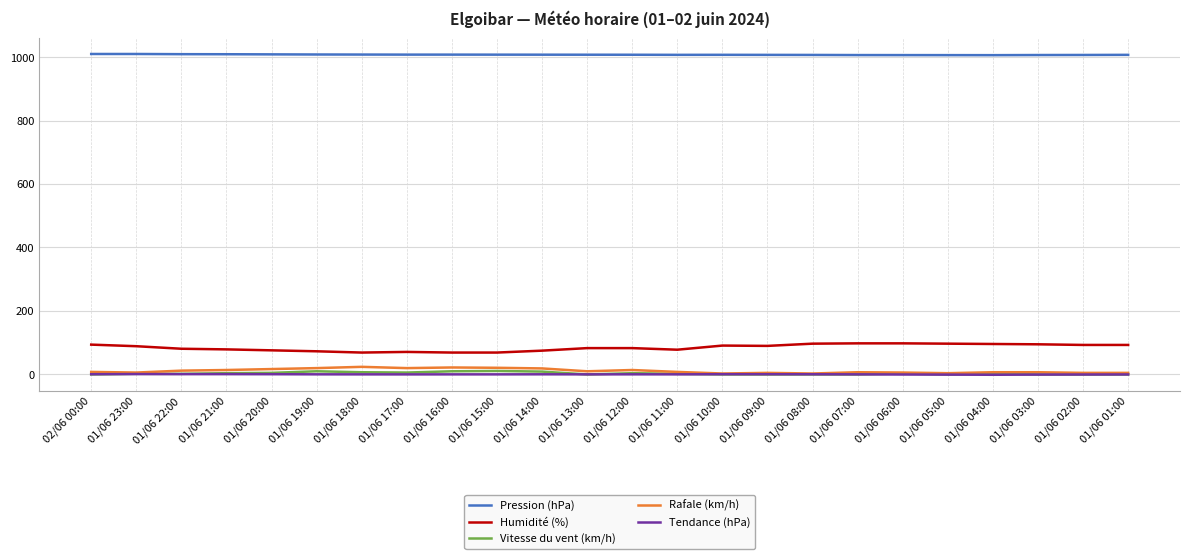

What is the highest value of the Humidité (%) series?

98.0